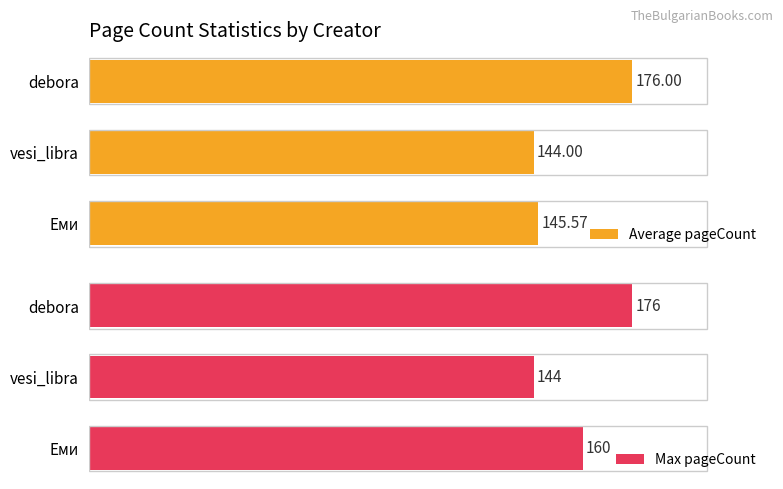

Where is Max pageCount nearest to the value 160?

Еми